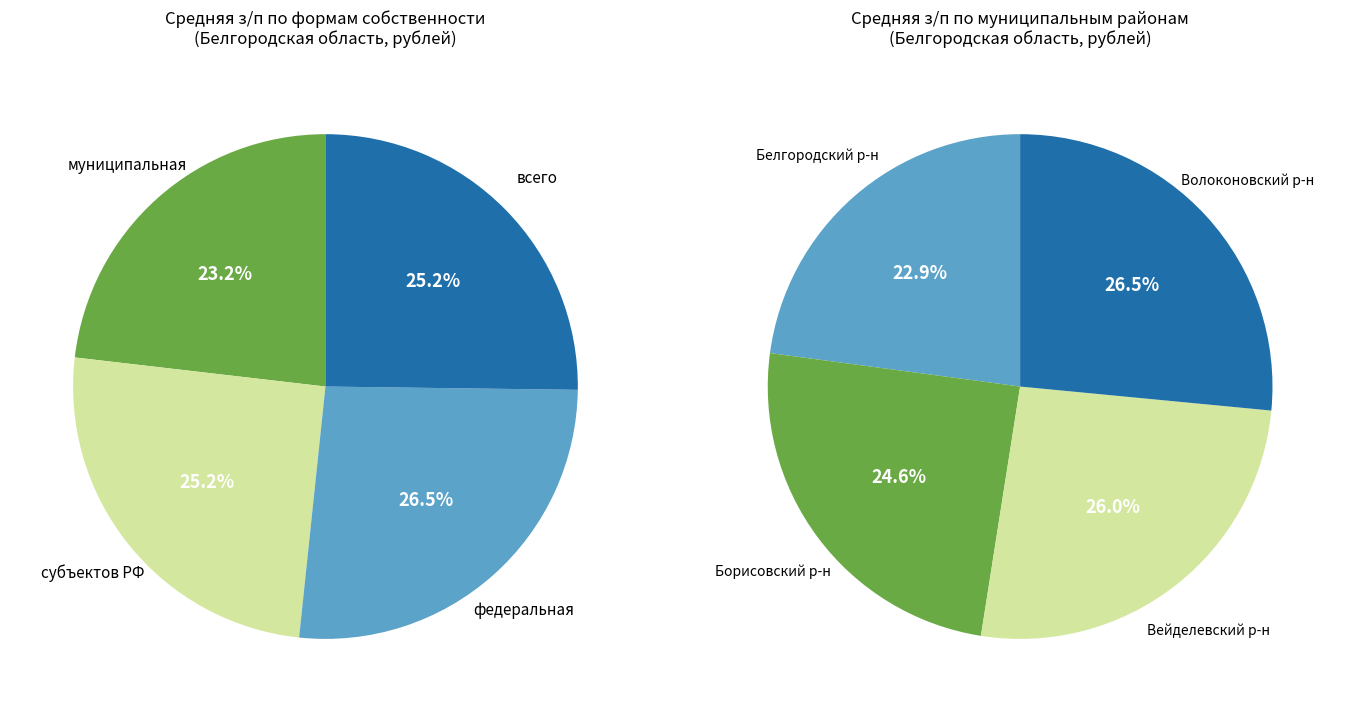

What is the smallest slice in the pie chart?

муниципальная